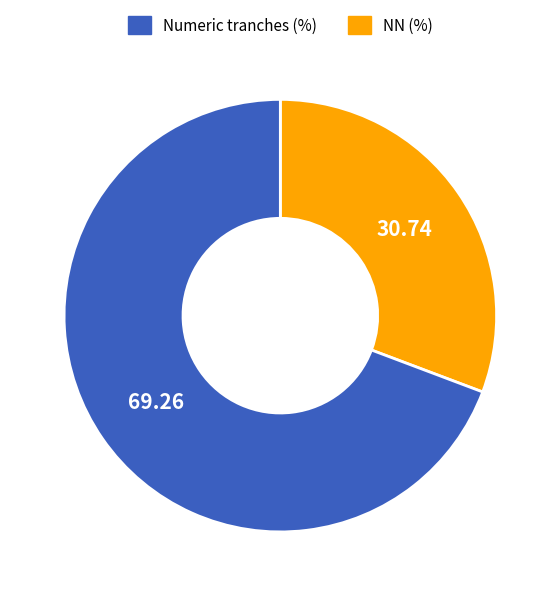

Does any single category account for the majority?

Yes